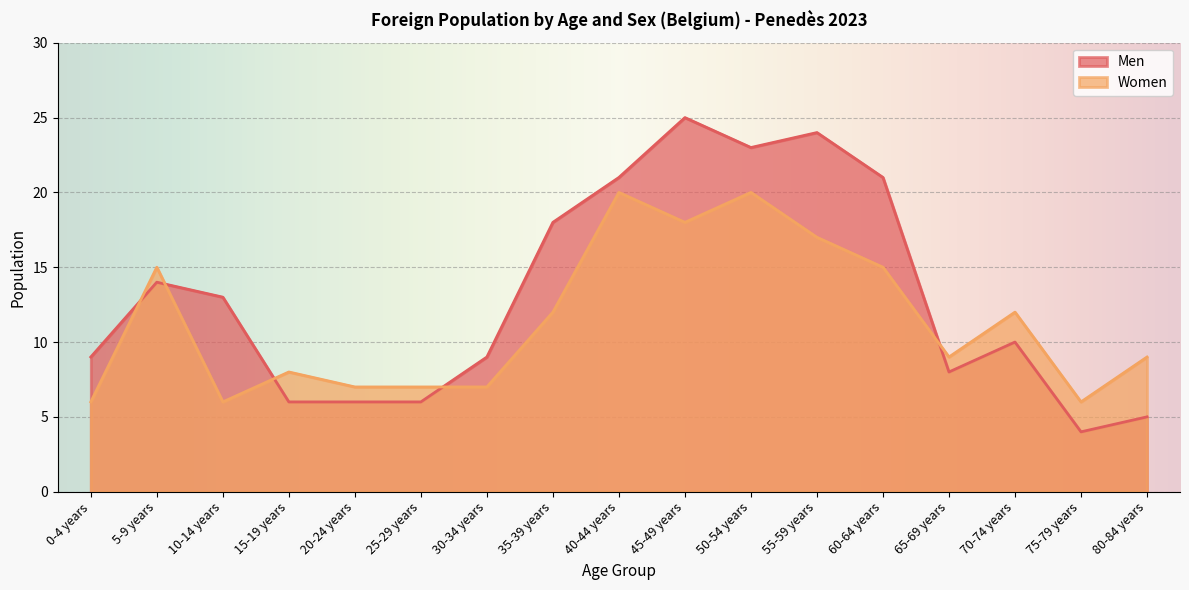

Reading right to left, extract all data points from this chart.

Men: 5	4	10	8	21	24	23	25	21	18	9	6	6	6	13	14	9
Women: 9	6	12	9	15	17	20	18	20	12	7	7	7	8	6	15	6